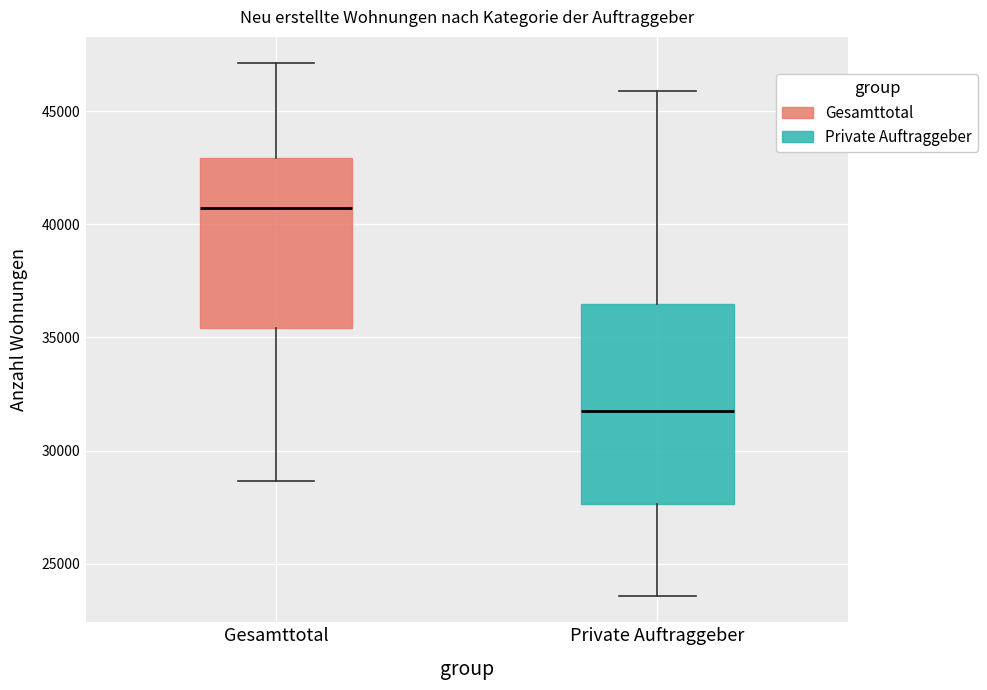

Reading left to right, read every box against the y-axis: the position of its median line, the range the box covers, and the ends of its whiskers. The values are not printed on the chart, so give them approximately, as read against the axis.

Gesamttotal: median 40500, box 35500 to 43000, whiskers 28500 to 47000
Private Auftraggeber: median 32000, box 27500 to 36500, whiskers 23500 to 46000